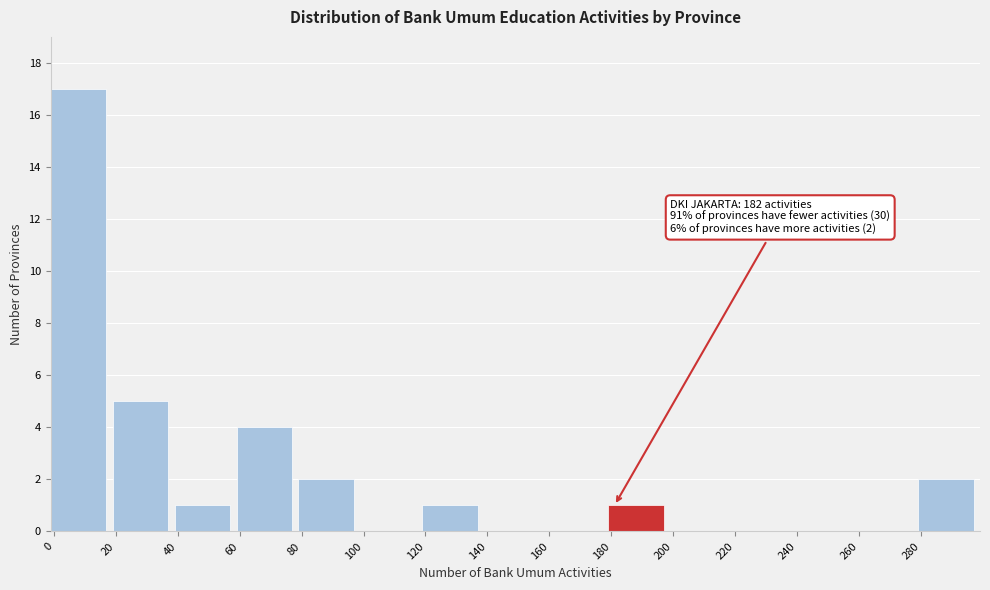

Which range on the x-axis has the tallest bar?

0 to 20